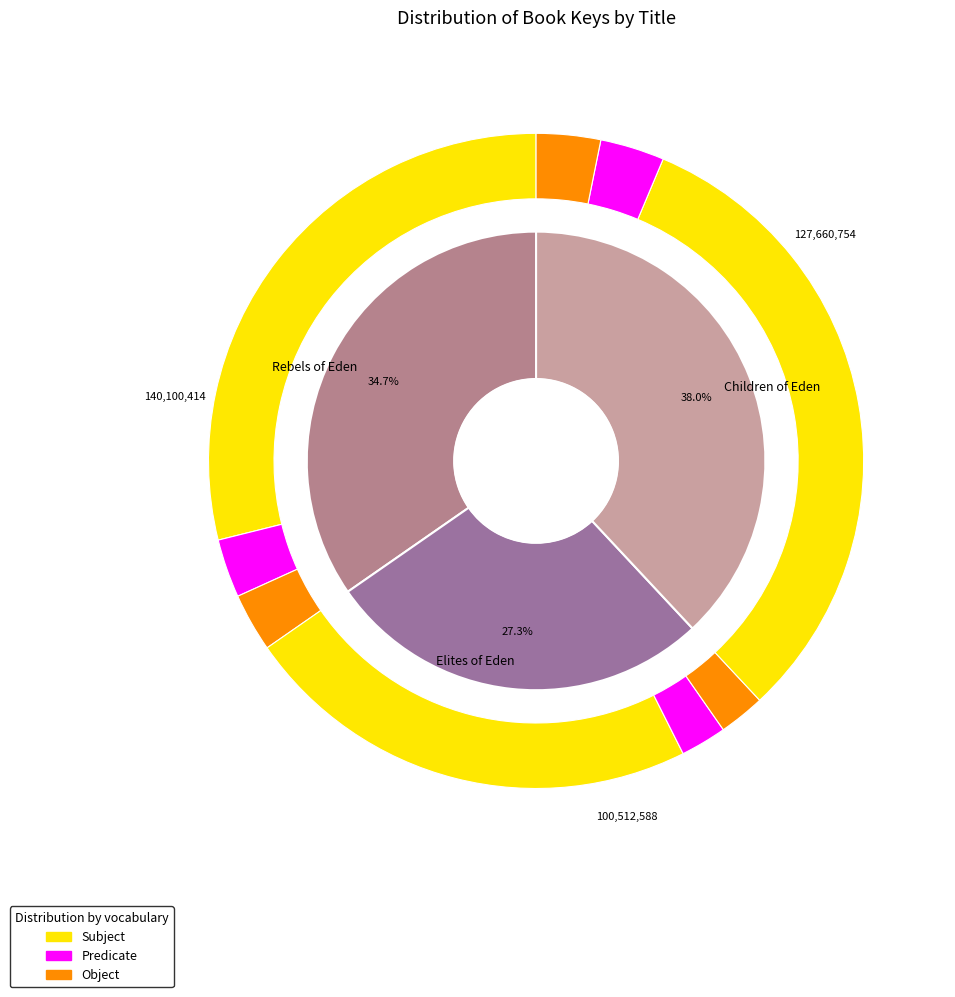

To the nearest percent, what is the difference between the largest and smallest slice percentages?

11%